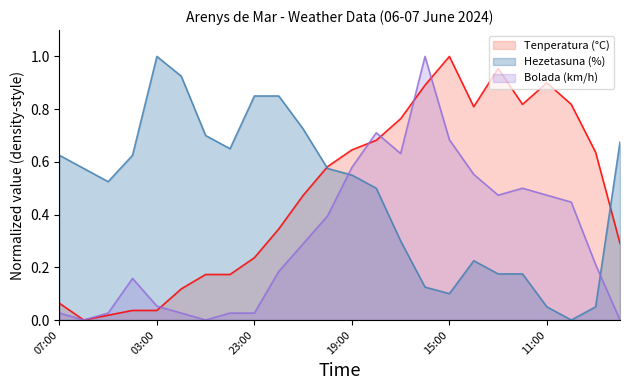

The Tenperatura (°C) series shows 1.2 at 12:00. True or false?

False